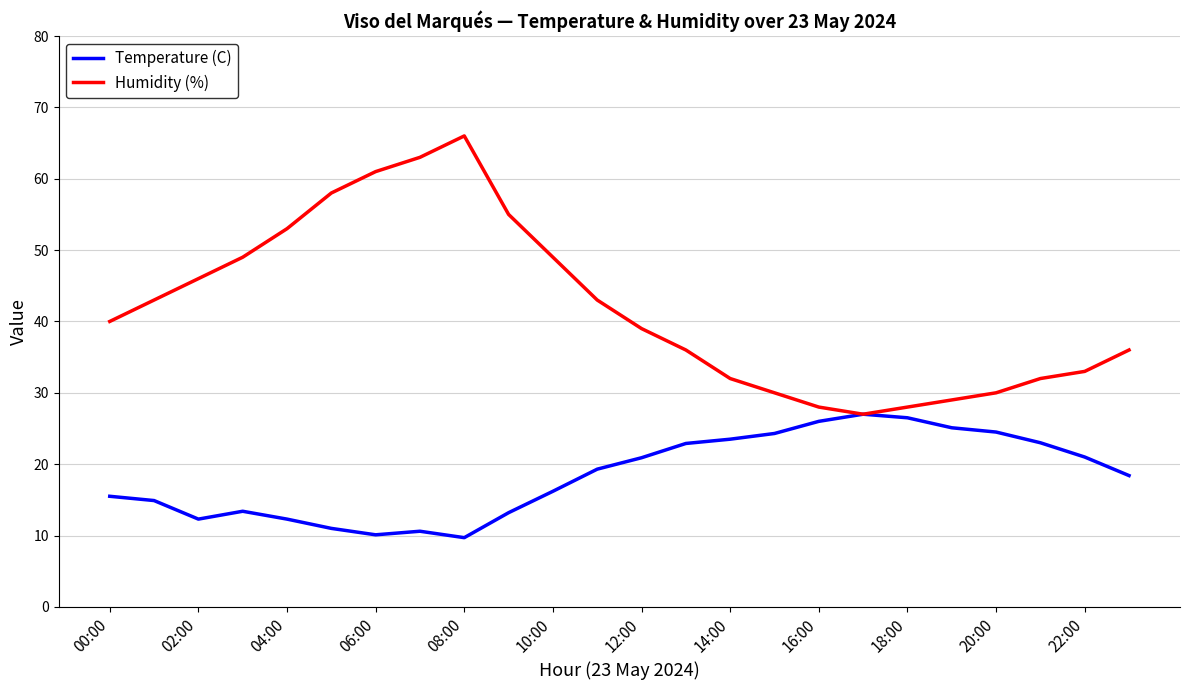

In Temperature (C), how many points are higher than both neighbors (excluding endpoints)?

3